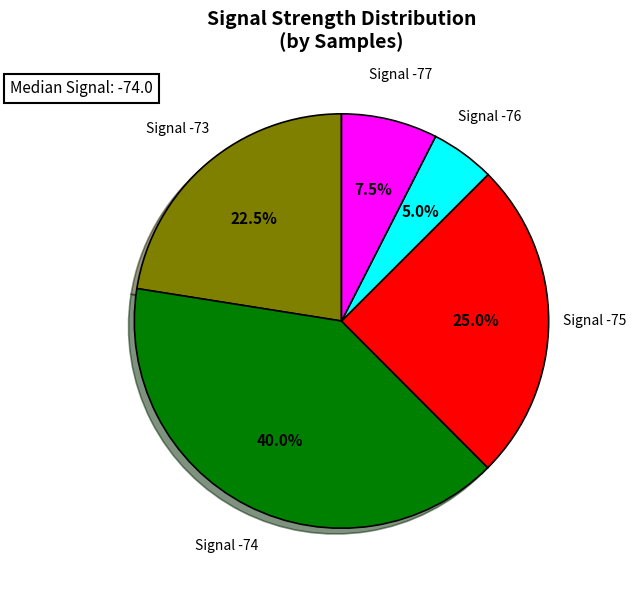

What is the total percentage of Signal -73 and Signal -77?

30.0%